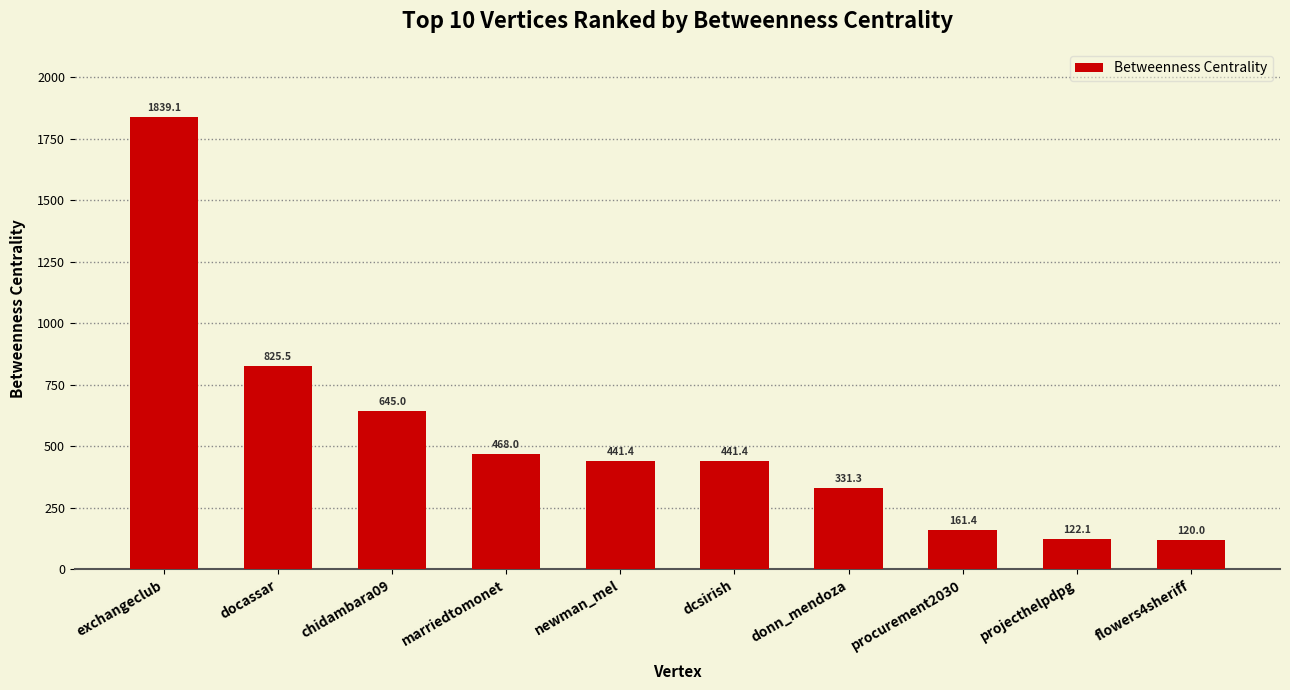

Is it true that the value at chidambara09 is 645.0?

True